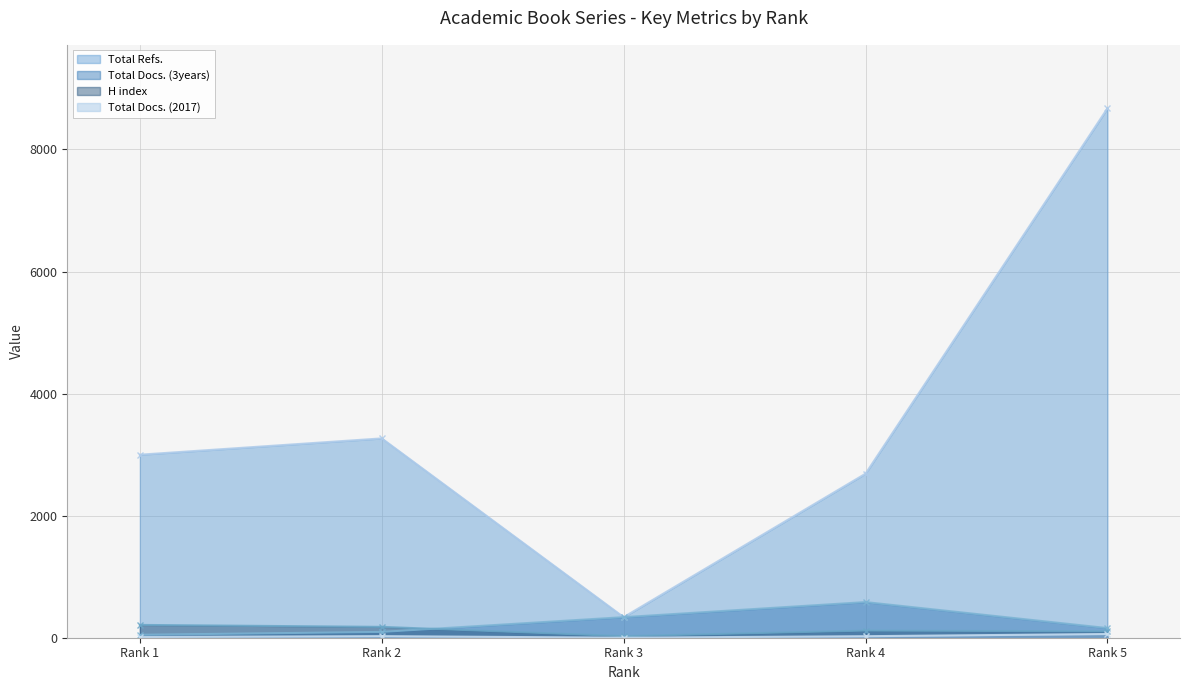

What is the difference between the H index values at Rank 2 and Rank 5?

73